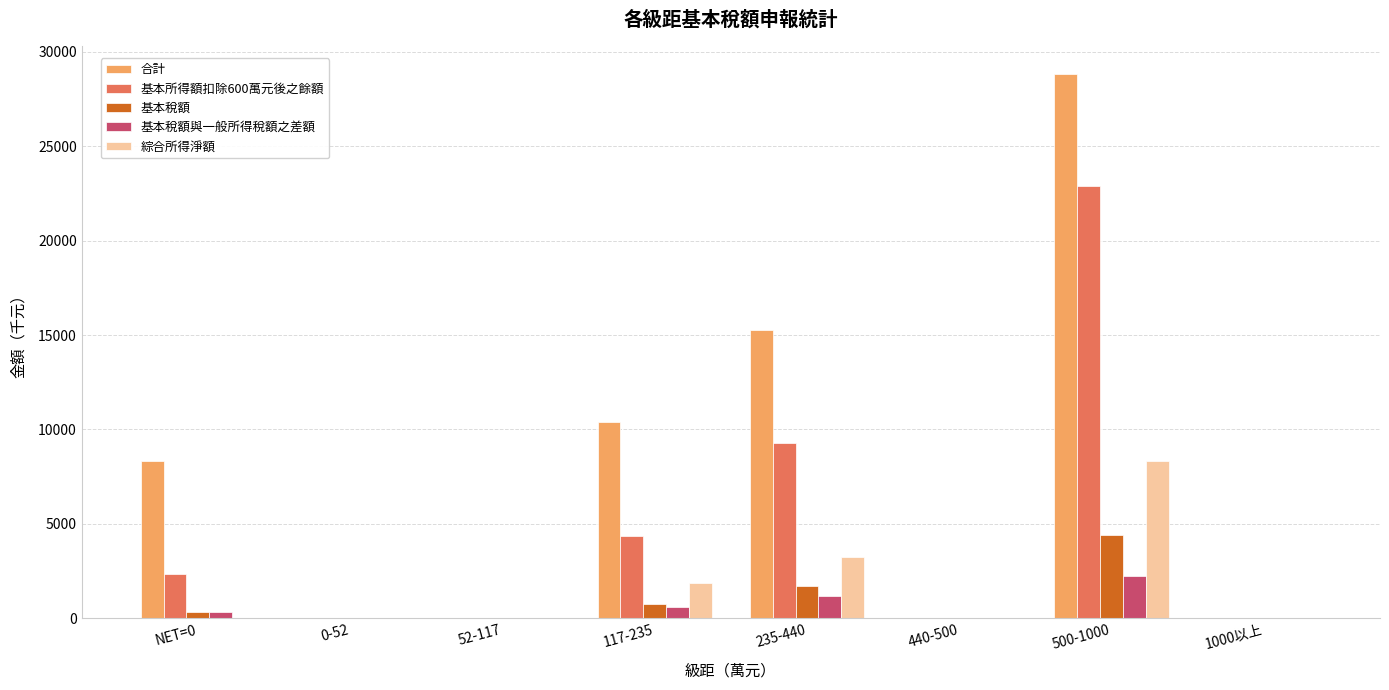

The value of 合計 at 52-117 is 14838. True or false?

False